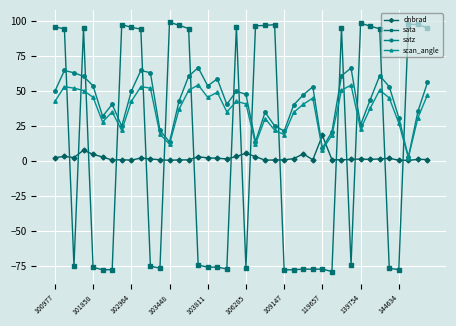

Which series has the widest spread of values?

sata